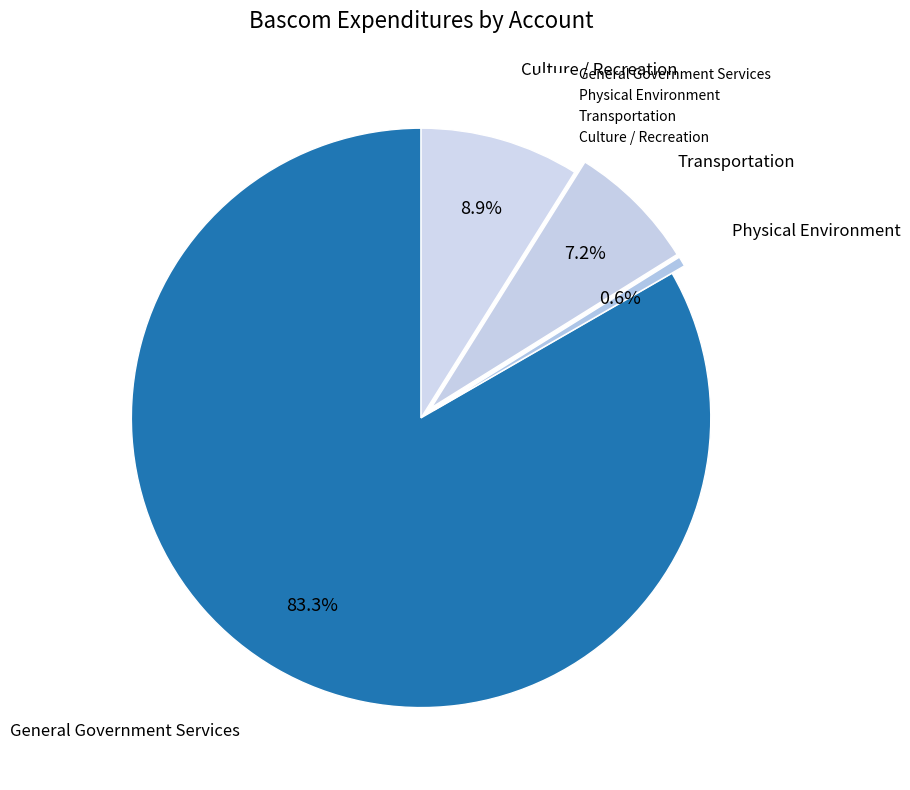

Is it true that Transportation is 7% of the pie?

True